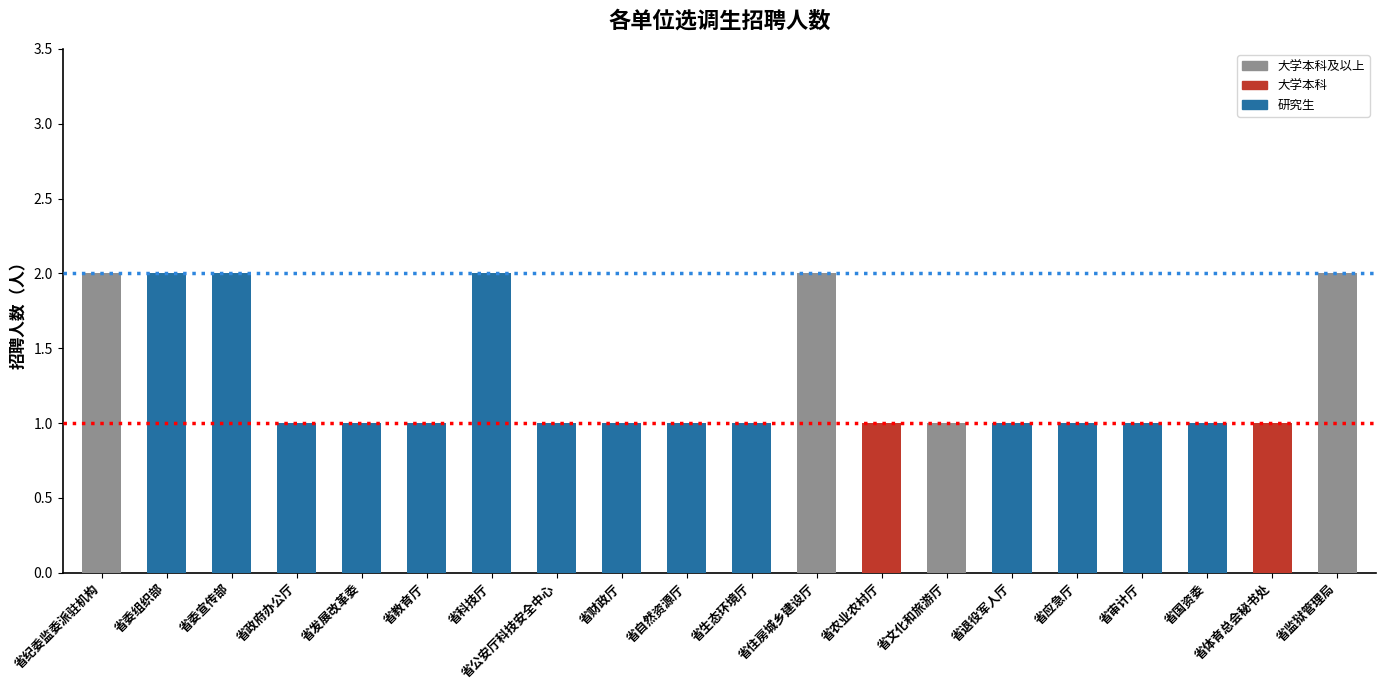

What is the smallest value displayed?

1